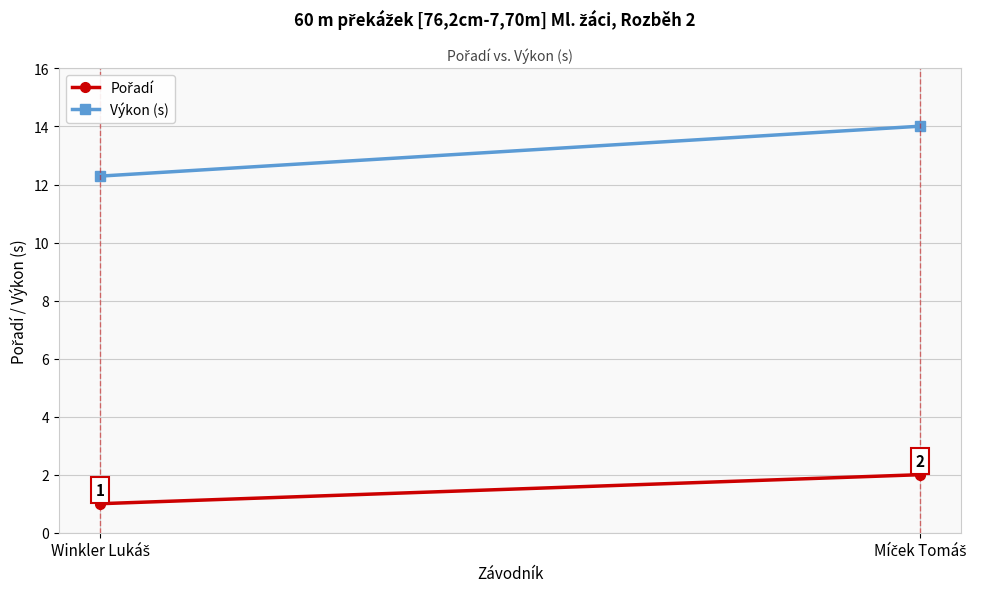

What is the label of the 2nd point from the left?

Míček Tomáš